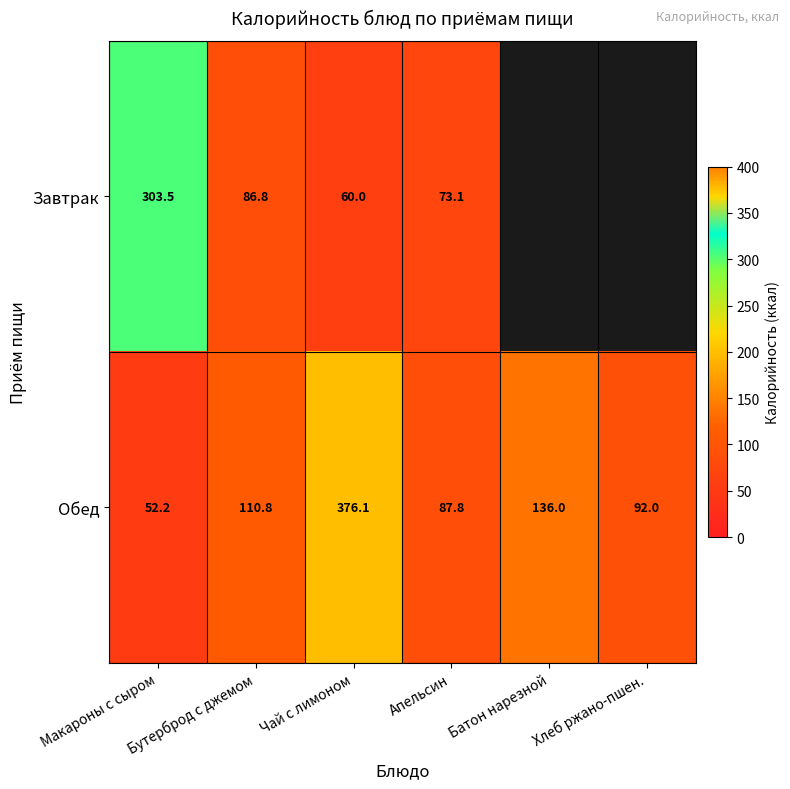

How many data points in Обед are above 110?

3